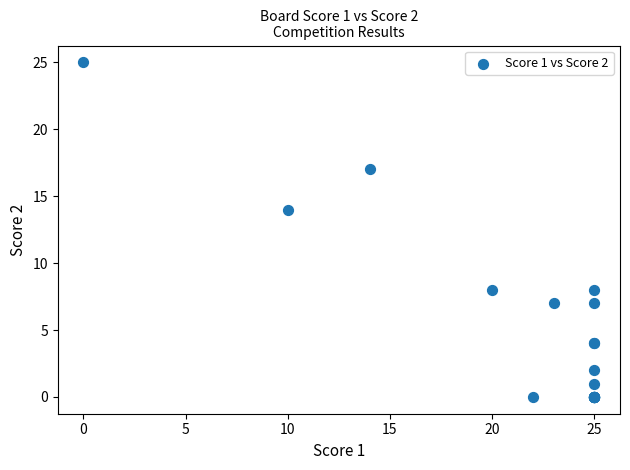

What Y value in the scatter plot is closest to 12?

14